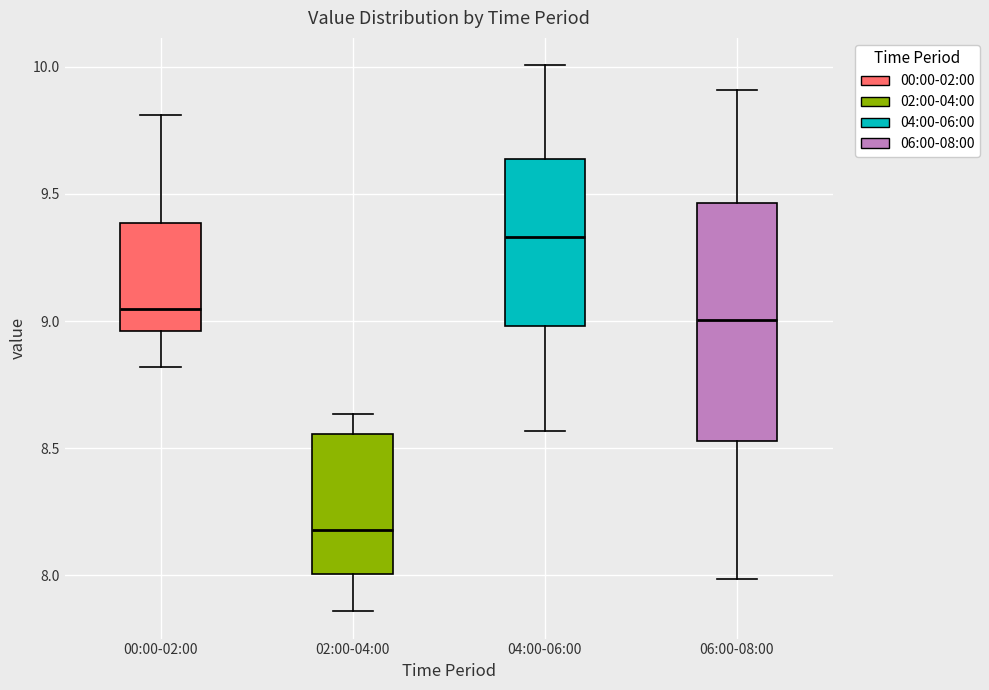

Reading left to right, read every box against the y-axis: the position of its median line, the range the box covers, and the ends of its whiskers. The values are not printed on the chart, so give them approximately, as read against the axis.

00:00-02:00: median 9.05, box 8.95 to 9.40, whiskers 8.80 to 9.80
02:00-04:00: median 8.20, box 8.00 to 8.55, whiskers 7.85 to 8.65
04:00-06:00: median 9.35, box 9.00 to 9.65, whiskers 8.55 to 10.00
06:00-08:00: median 9.00, box 8.55 to 9.45, whiskers 8.00 to 9.90